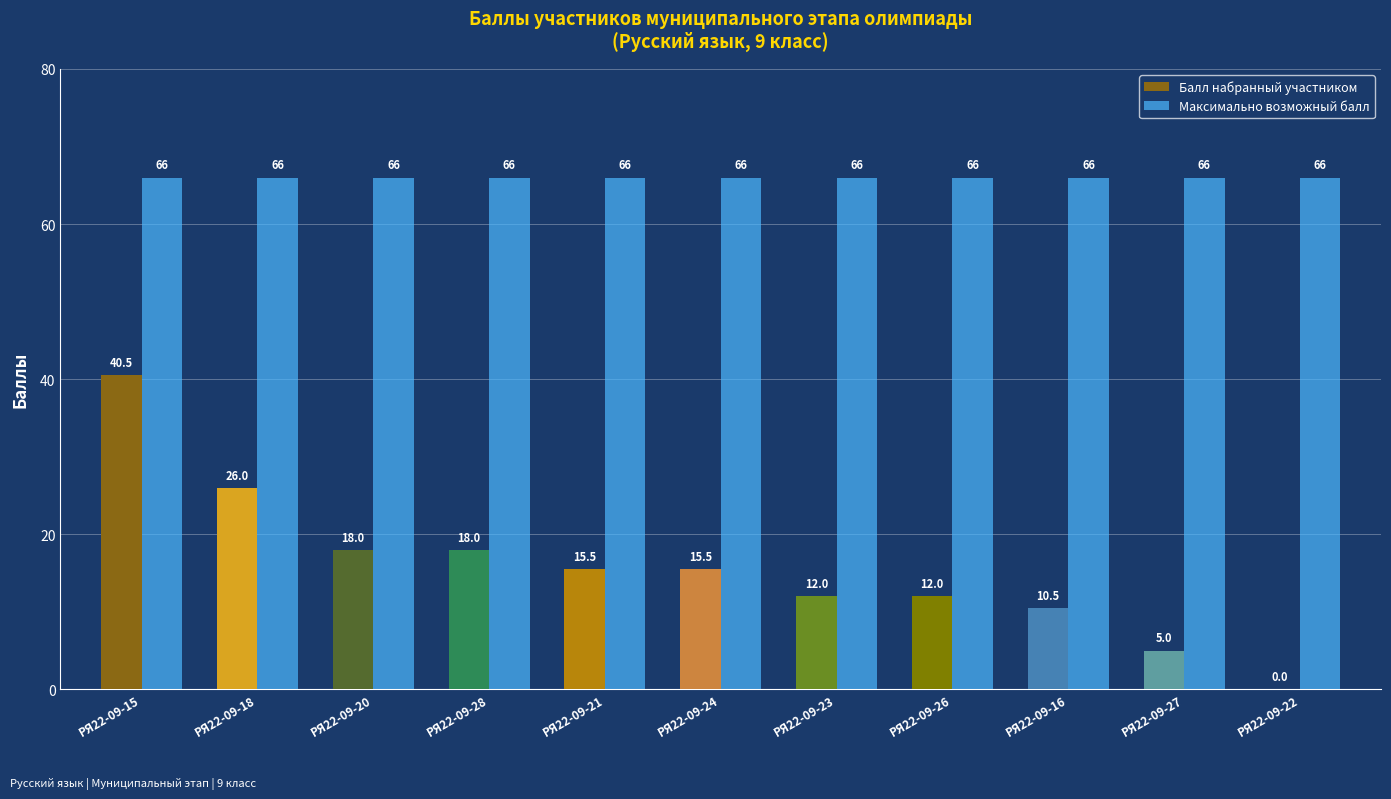

Reading left to right, what are all the values shown in this chart?

Балл набранный участником: 40.5	26.0	18.0	18.0	15.5	15.5	12.0	12.0	10.5	5.0	0.0
Максимально возможный балл: 66.0	66.0	66.0	66.0	66.0	66.0	66.0	66.0	66.0	66.0	66.0